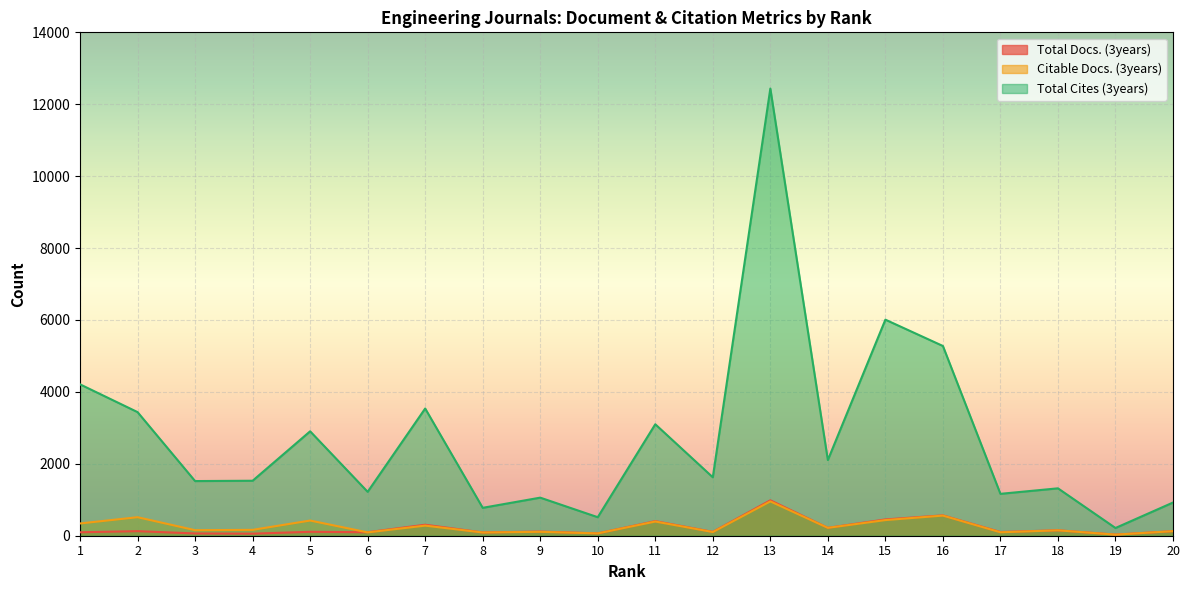

Reading right to left, what are all the values shown in this chart?

Total Docs. (3years): 127	31	151	103	566	453	219	985	107	405	65	116	91	306	97	109	57	63	127	96
Citable Docs. (3years): 127	30	150	96	560	435	219	955	103	395	65	109	90	281	93	422	163	154	515	341
Total Cites (3years): 923	215	1318	1165	5277	6009	2105	12436	1625	3100	515	1059	776	3538	1221	2904	1529	1520	3438	4210